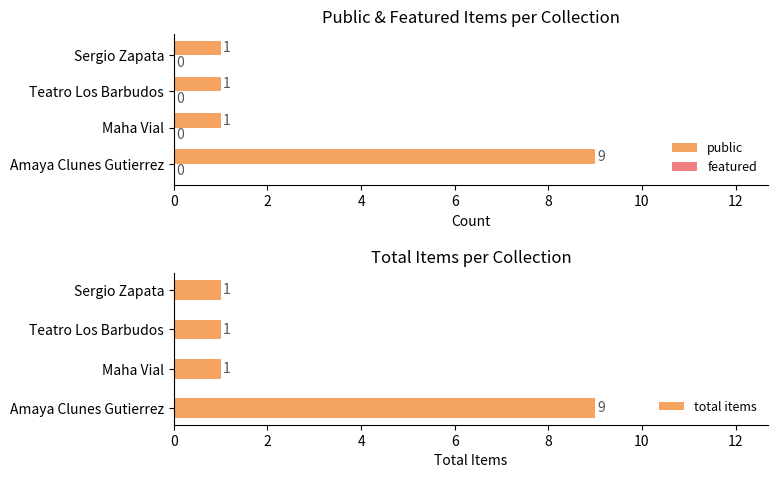

Rank the series by their maximum value, from highest to lowest.

public, total items, featured